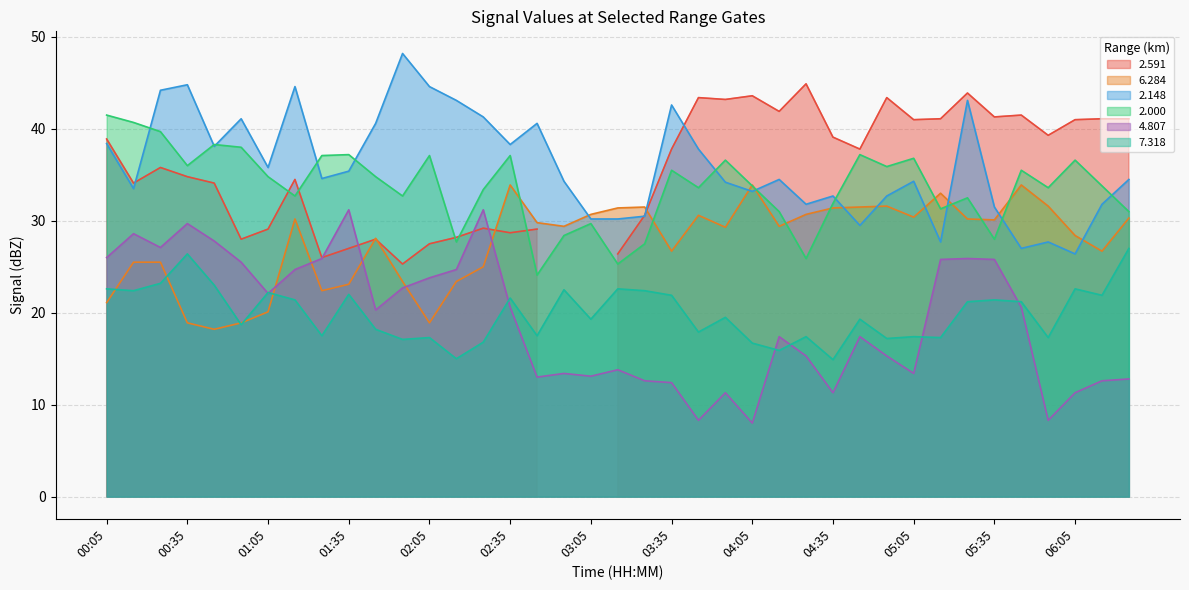

True or false: 6.284 has more than 1 interior local peaks.

True